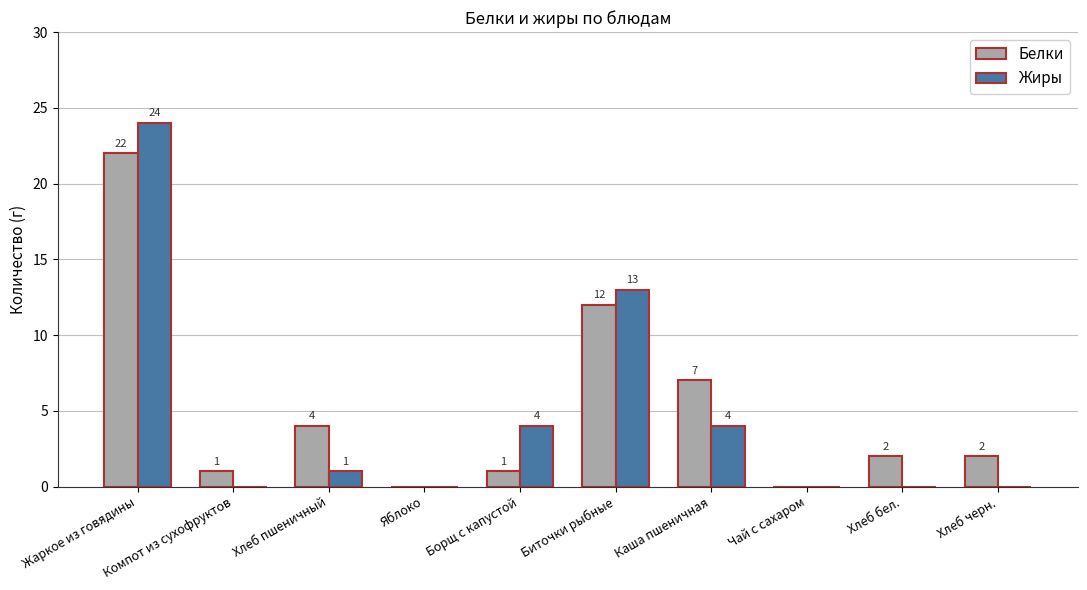

Which series has the largest total across all categories?

Белки